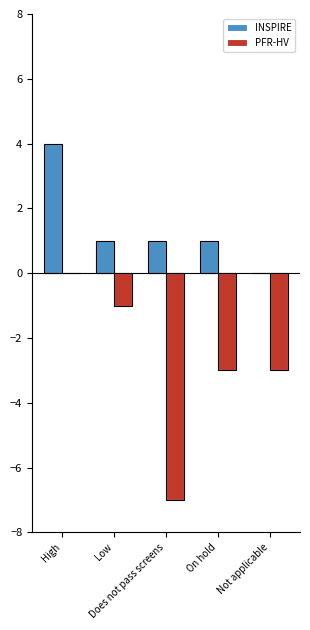

What is the value of the INSPIRE bar at the 1st from the left?

4